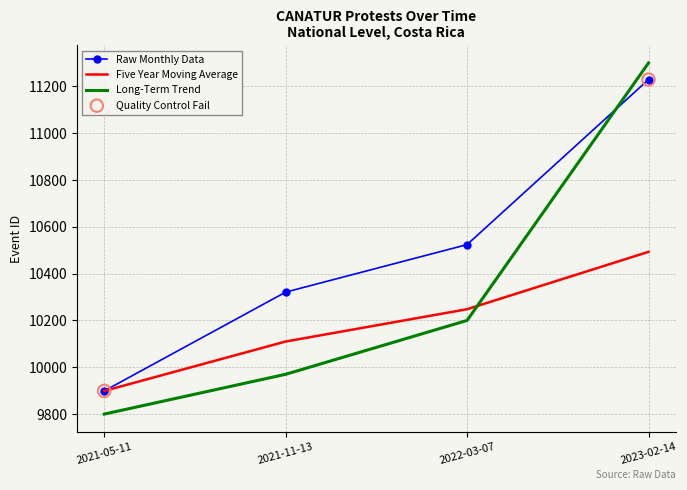

What is the spread (max minus min) of values at 2021-11-13?

351